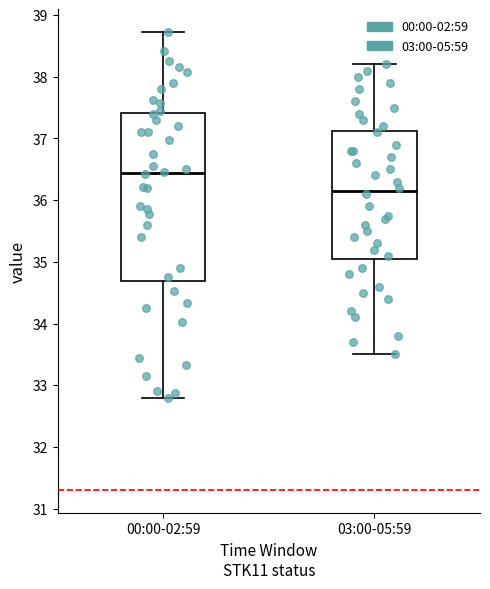

Reading left to right, read every box against the y-axis: the position of its median line, the range the box covers, and the ends of its whiskers. The values are not printed on the chart, so give them approximately, as read against the axis.

00:00-02:59: median 36.4, box 34.7 to 37.4, whiskers 32.8 to 38.7
03:00-05:59: median 36.2, box 35.1 to 37.1, whiskers 33.5 to 38.2